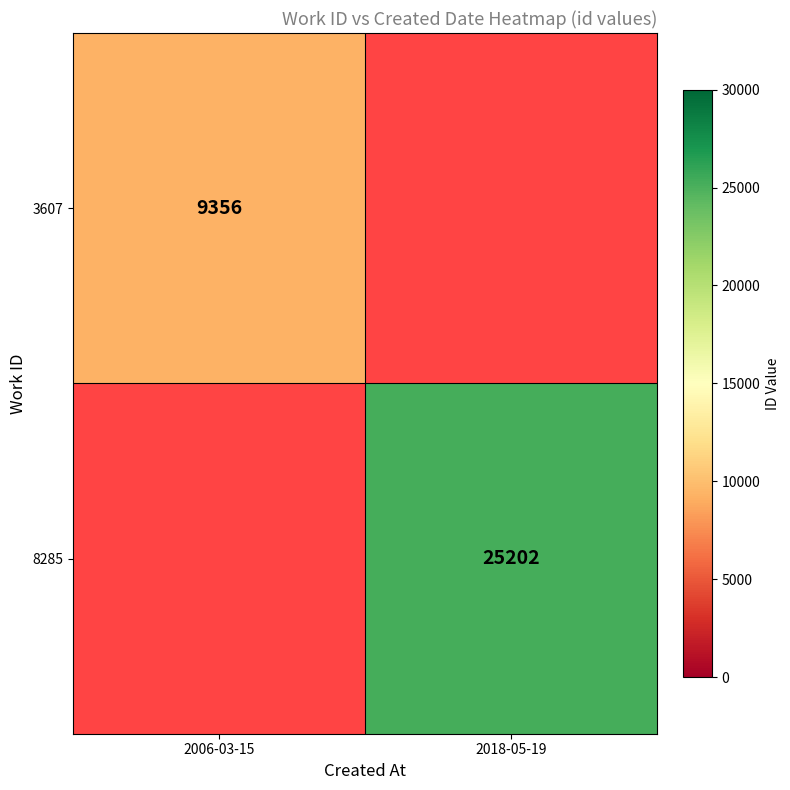

True or false: 8285 has a value of 14871 at 2018-05-19.

False